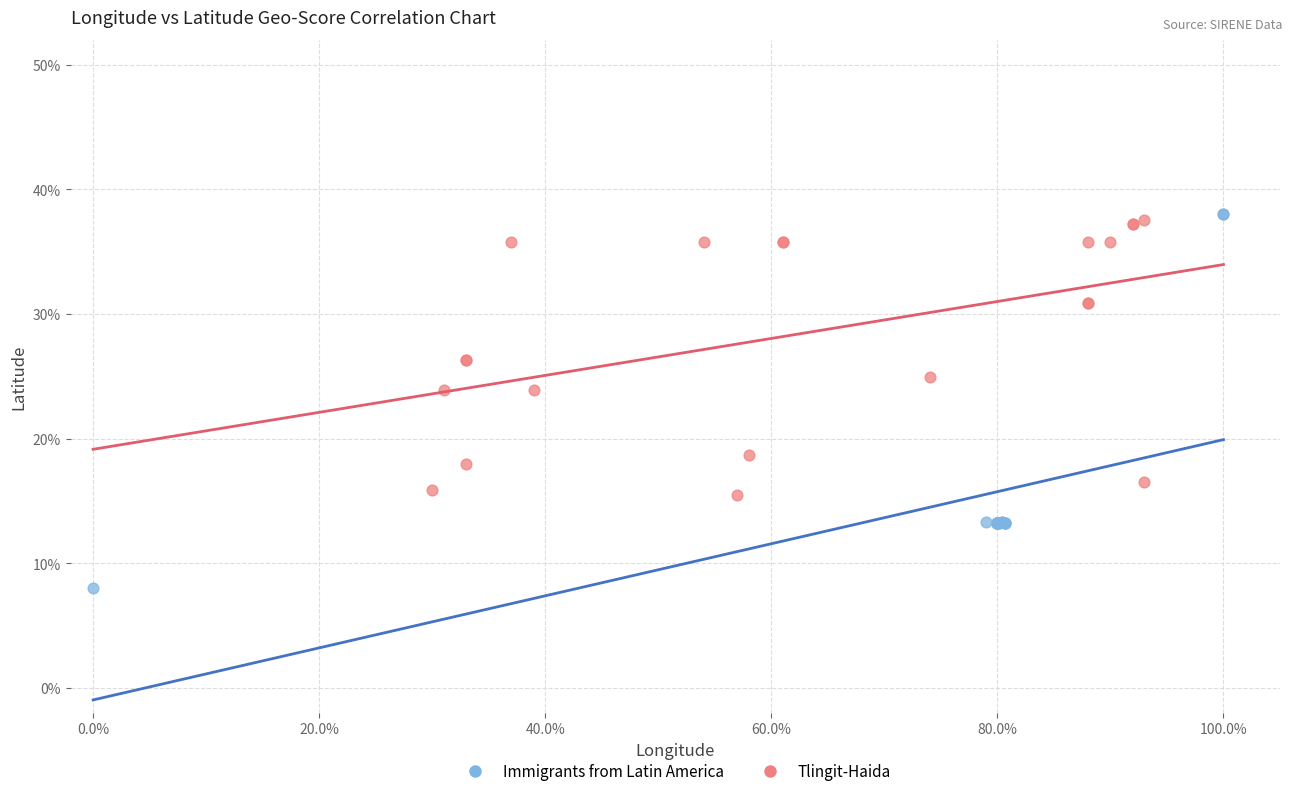

What are all the series names shown in the legend?

Immigrants from Latin America, Tlingit-Haida